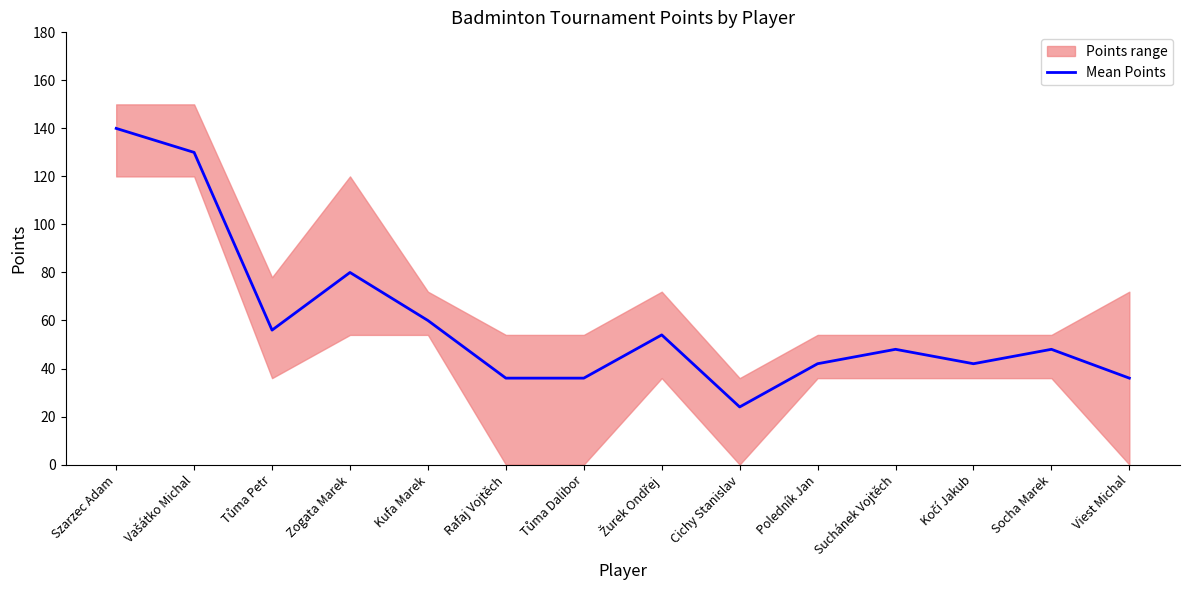

Rank the categories by value from highest to lowest.

Szarzec Adam, Vašátko Michal, Zogata Marek, Kufa Marek, Tůma Petr, Žurek Ondřej, Suchánek Vojtěch, Socha Marek, Poledník Jan, Kočí Jakub, Rafaj Vojtěch, Tůma Dalibor, Viest Michal, Cichy Stanislav